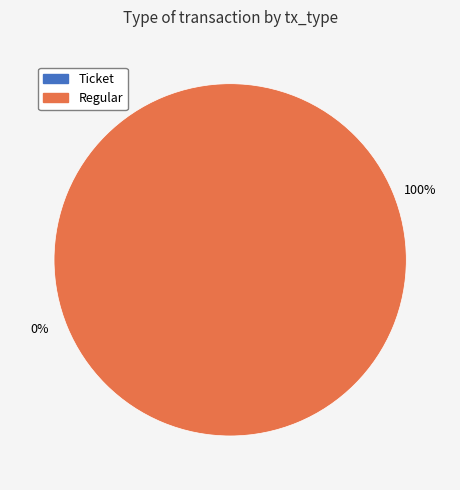

Does Ticket represent more than half of the total?

No